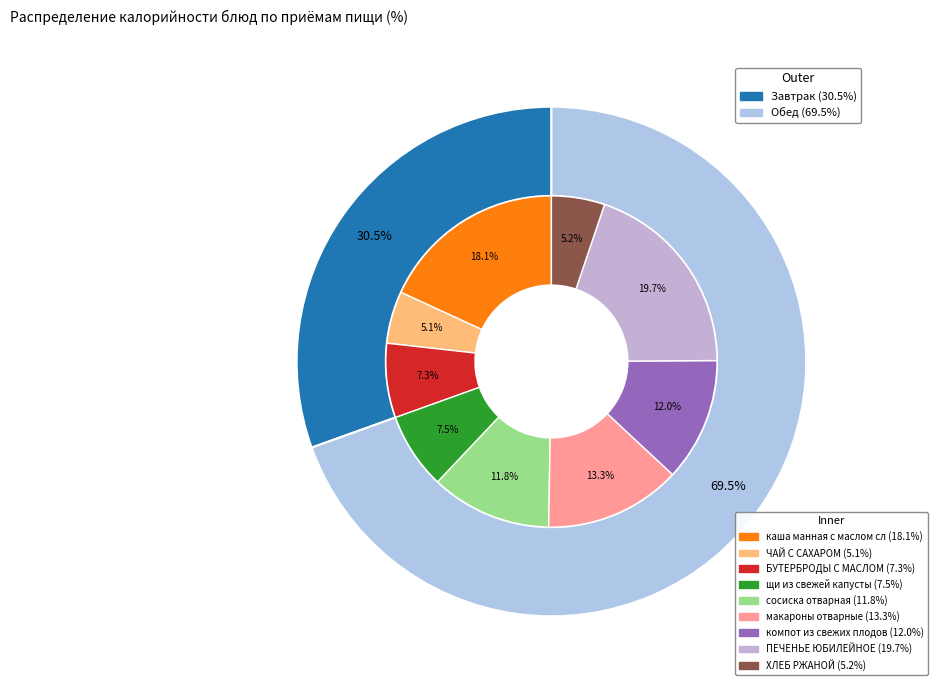

What percentage is NOT represented by ЧАЙ С САХАРОМ?

94.9%